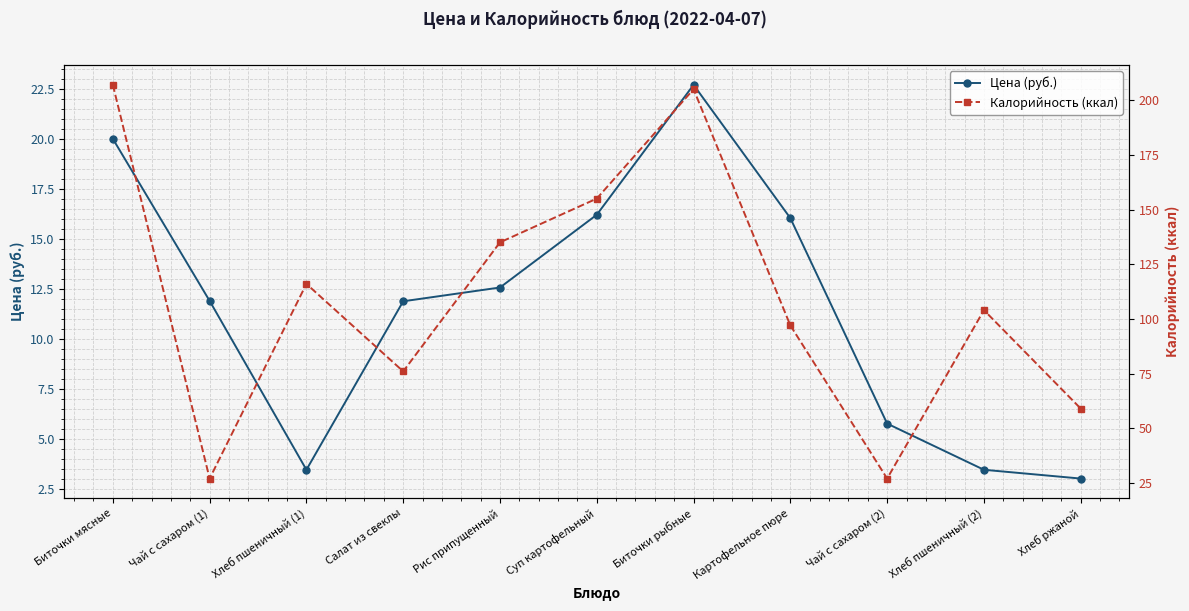

At how many categories does at least one series exceed 25?

11